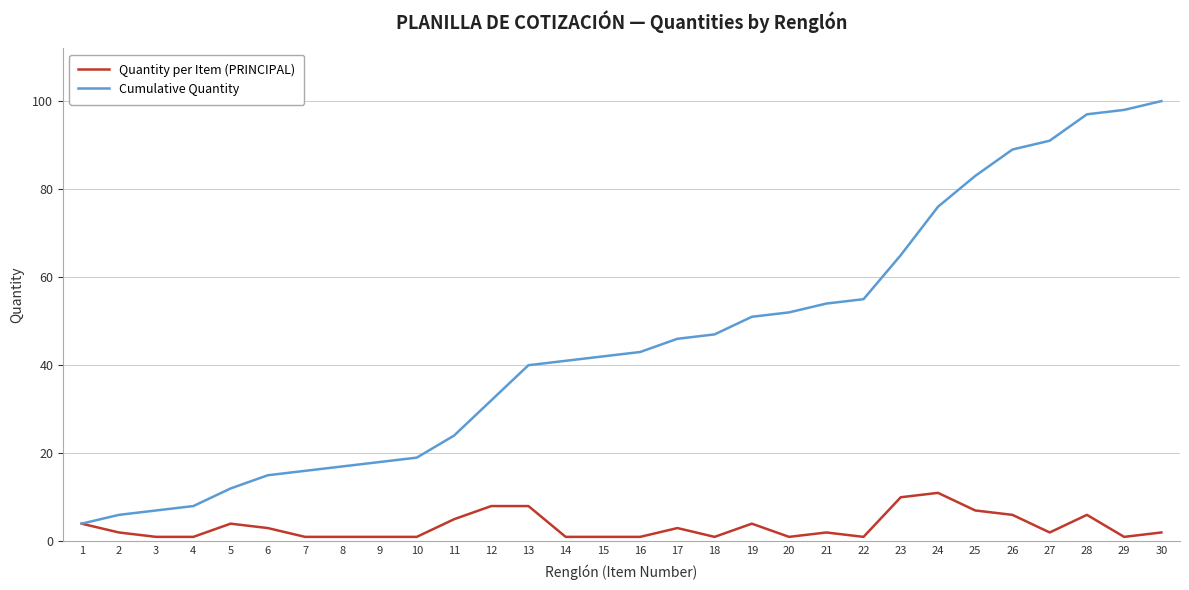

Rank the series at 13 from lowest to highest value.

Quantity per Item (PRINCIPAL), Cumulative Quantity